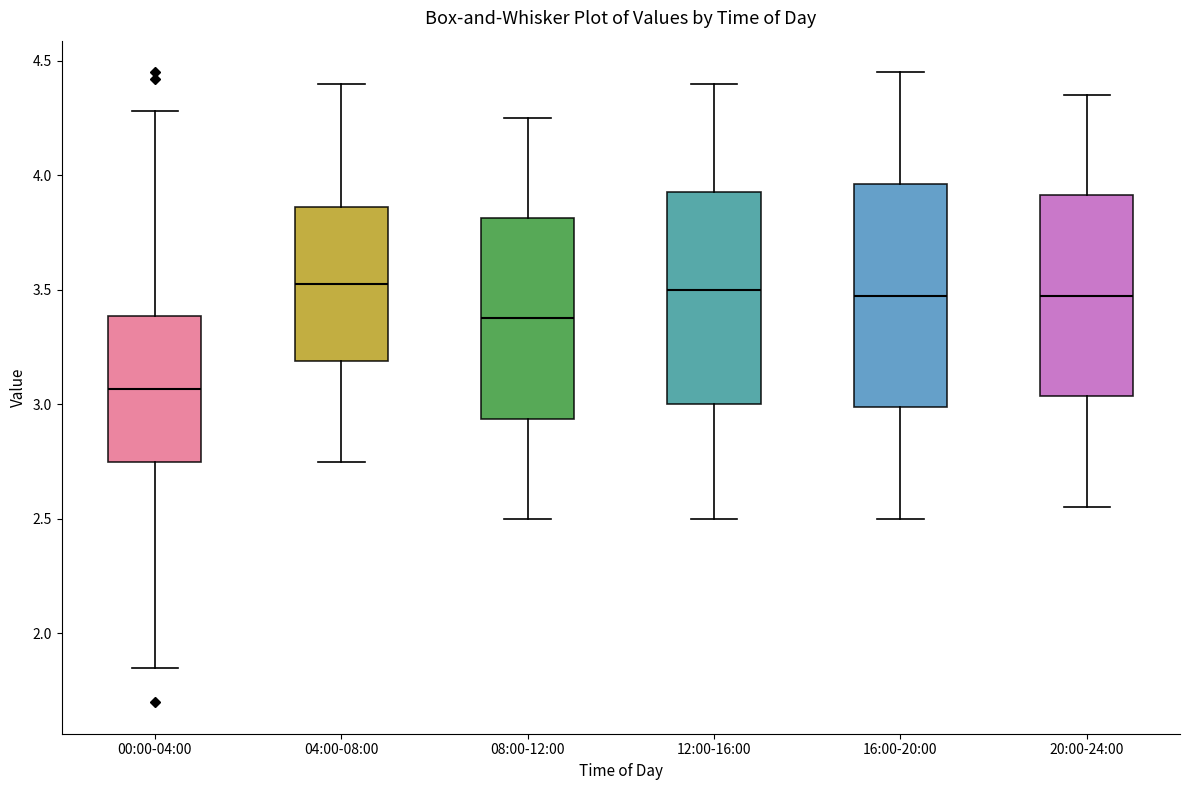

Reading left to right, transcribe this box plot: for each box, give where its median line is, the range the box spans, and where its two whiskers end, as read against the y-axis. The values are not printed on the chart, so give them approximately, as read against the axis.

00:00-04:00: median 3.05, box 2.75 to 3.40, whiskers 1.85 to 4.30
04:00-08:00: median 3.55, box 3.20 to 3.85, whiskers 2.75 to 4.40
08:00-12:00: median 3.40, box 2.95 to 3.80, whiskers 2.50 to 4.25
12:00-16:00: median 3.50, box 3.00 to 3.95, whiskers 2.50 to 4.40
16:00-20:00: median 3.50, box 3.00 to 3.95, whiskers 2.50 to 4.45
20:00-24:00: median 3.50, box 3.05 to 3.90, whiskers 2.55 to 4.35